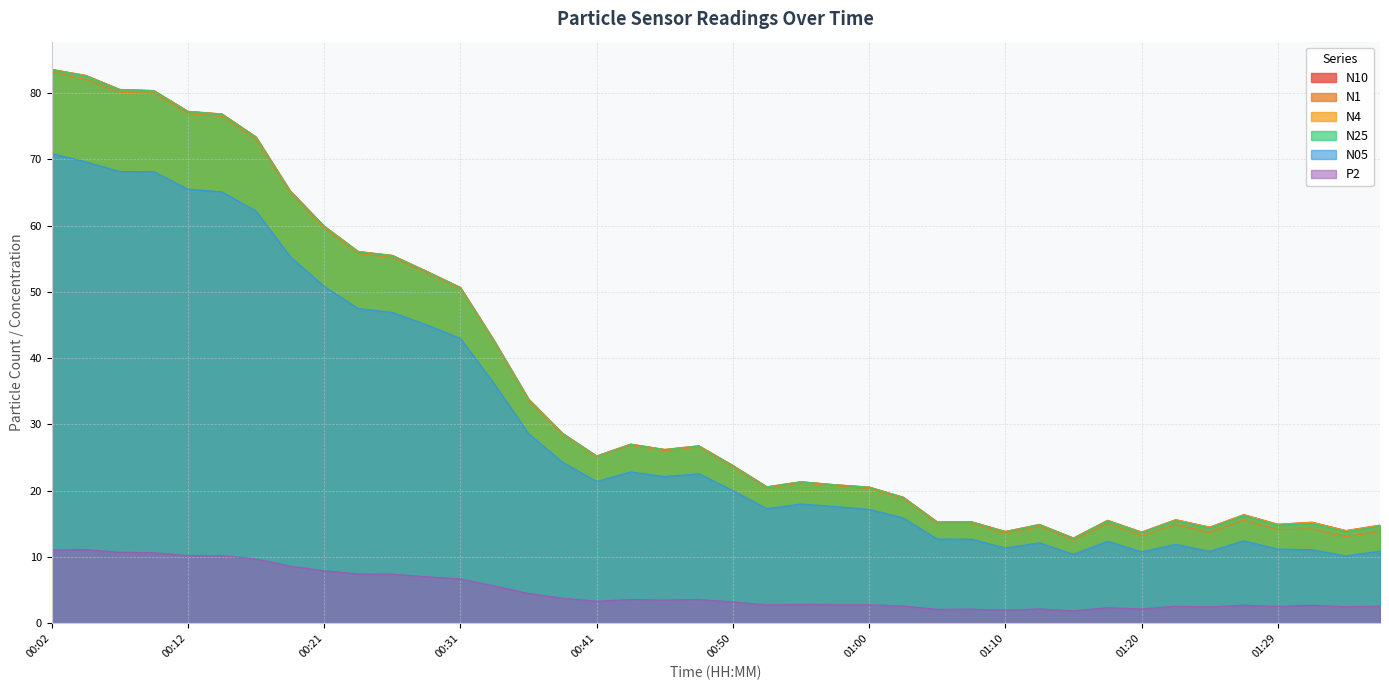

What are all the series names shown in the legend?

N10, N1, N4, N25, N05, P2